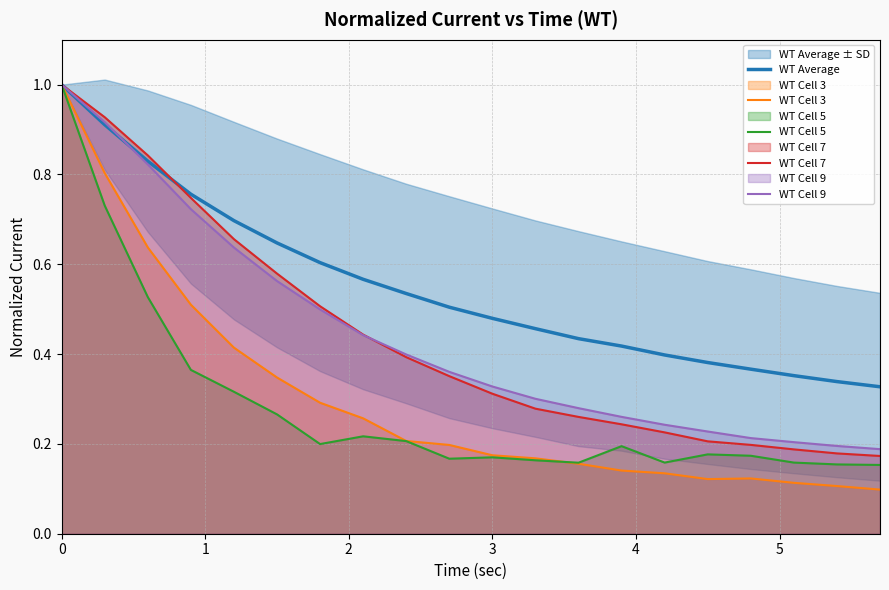

In WT Cell 5, how many points are lower than both neighbors (excluding endpoints)?

4